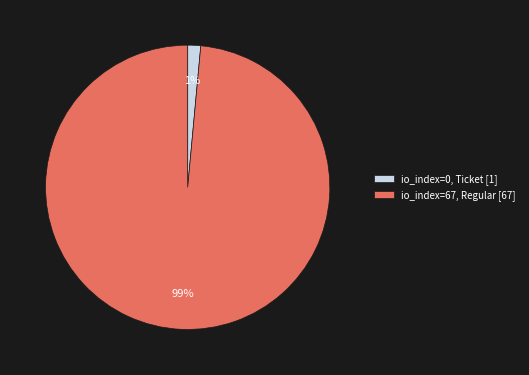

To the nearest percent, what is the average slice percentage?

50%